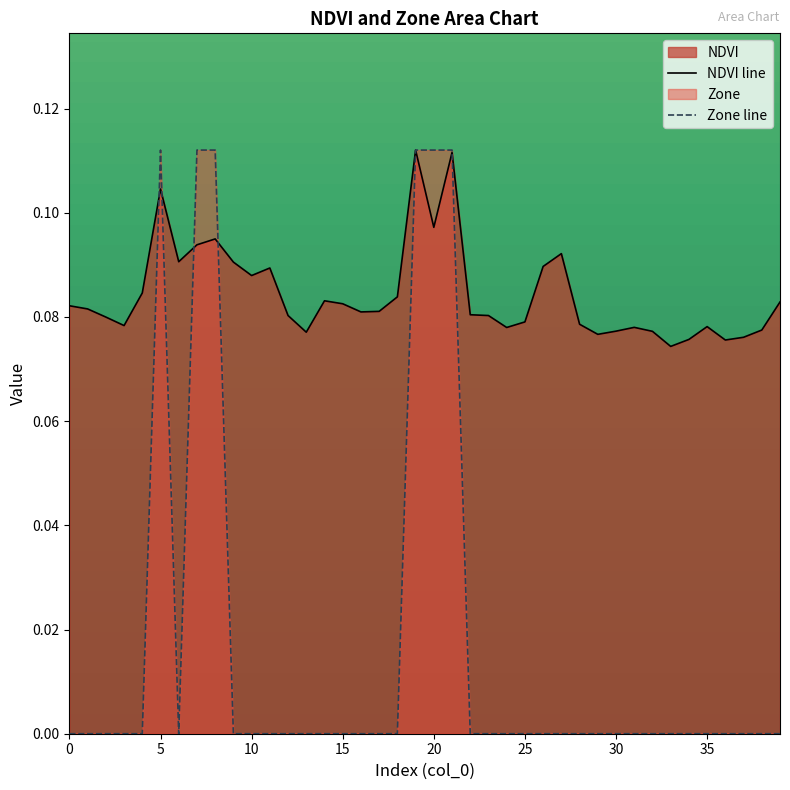

The value of NDVI line at 37 is 0.0. True or false?

False